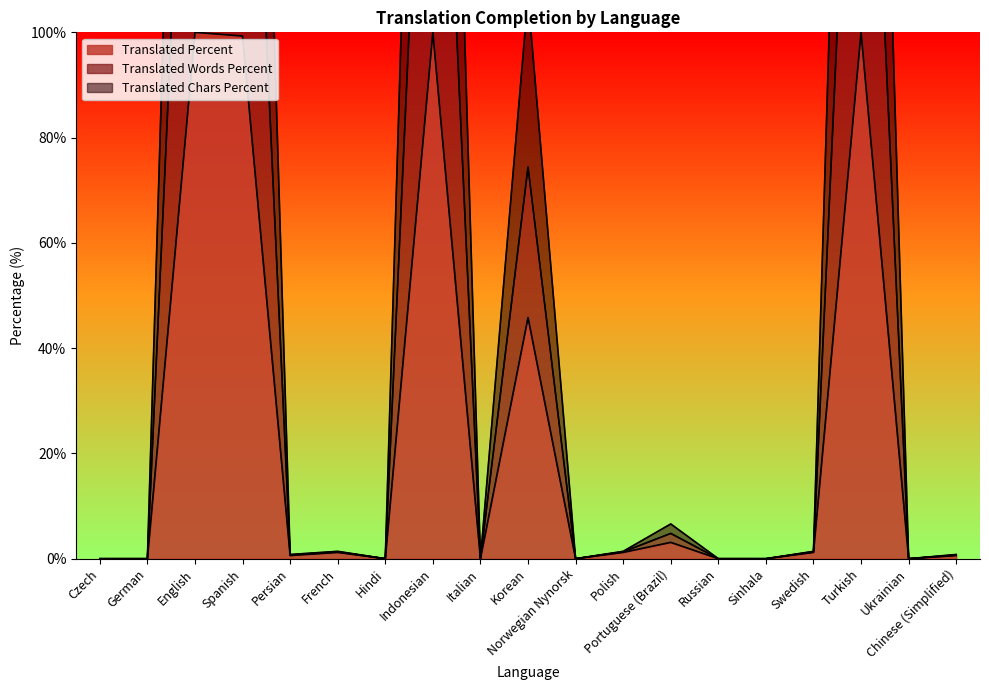

What position from the left is Russian?

14